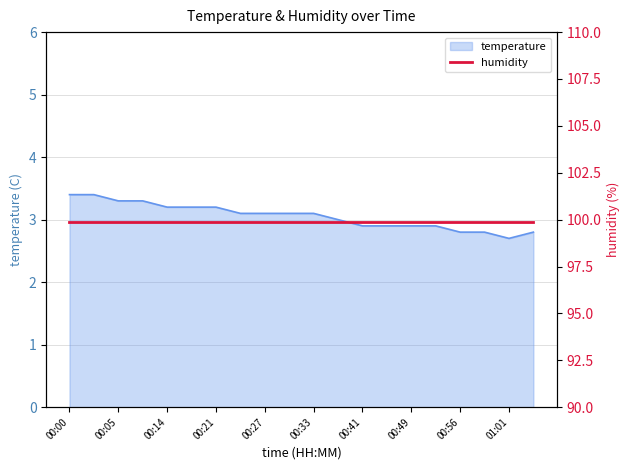

Reading right to left, list all the values displayed in this chart.

01:05=2.8	01:01=2.7	00:58=2.8	00:56=2.8	00:53=2.9	00:49=2.9	00:45=2.9	00:41=2.9	00:37=3.0	00:33=3.1	00:30=3.1	00:27=3.1	00:24=3.1	00:21=3.2	00:18=3.2	00:14=3.2	00:08=3.3	00:05=3.3	00:03=3.4	00:00=3.4